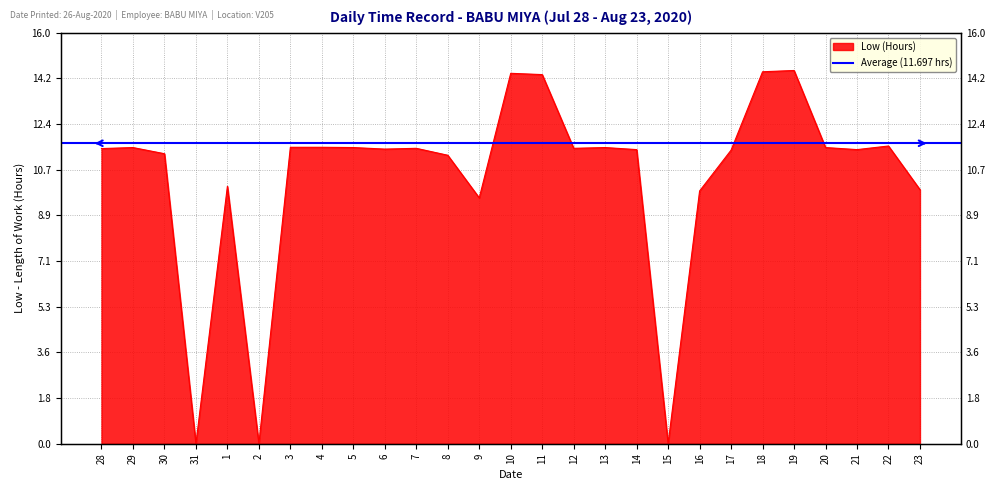

Does the chart display data point markers on the line(s)?

No